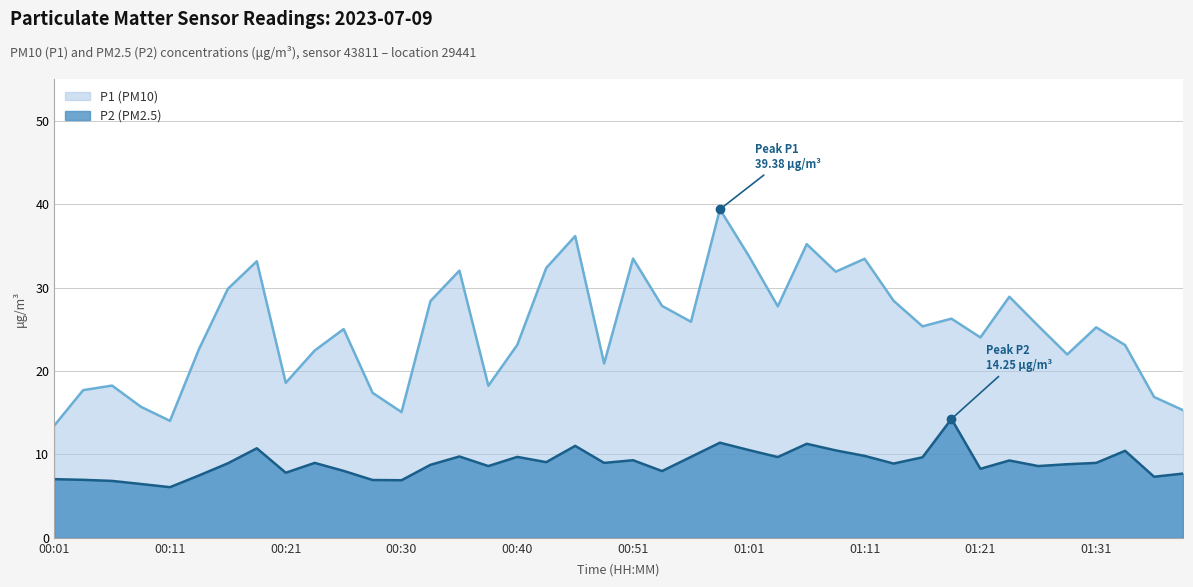

Is the value of P1 (PM10) at 00:28 greater than the value of P2 (PM2.5) at 00:11?

Yes